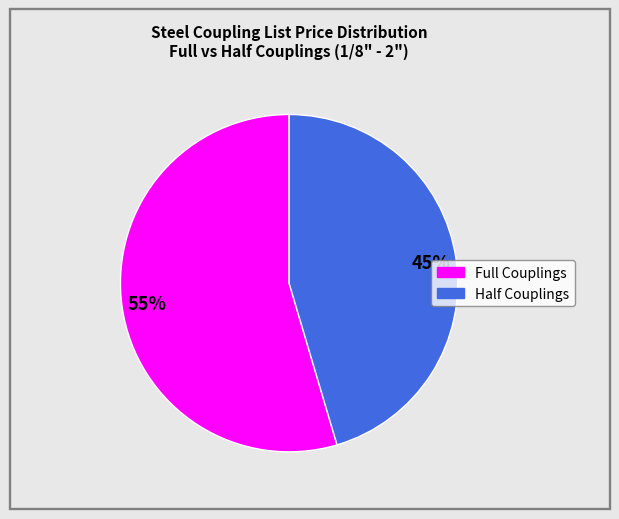

Is there a majority slice in this chart?

Yes